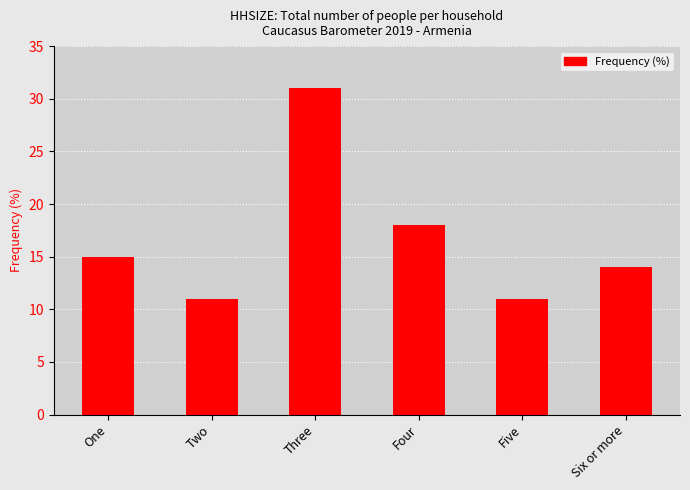

Approximately how many times larger is the value at Four compared to Five?

1.6